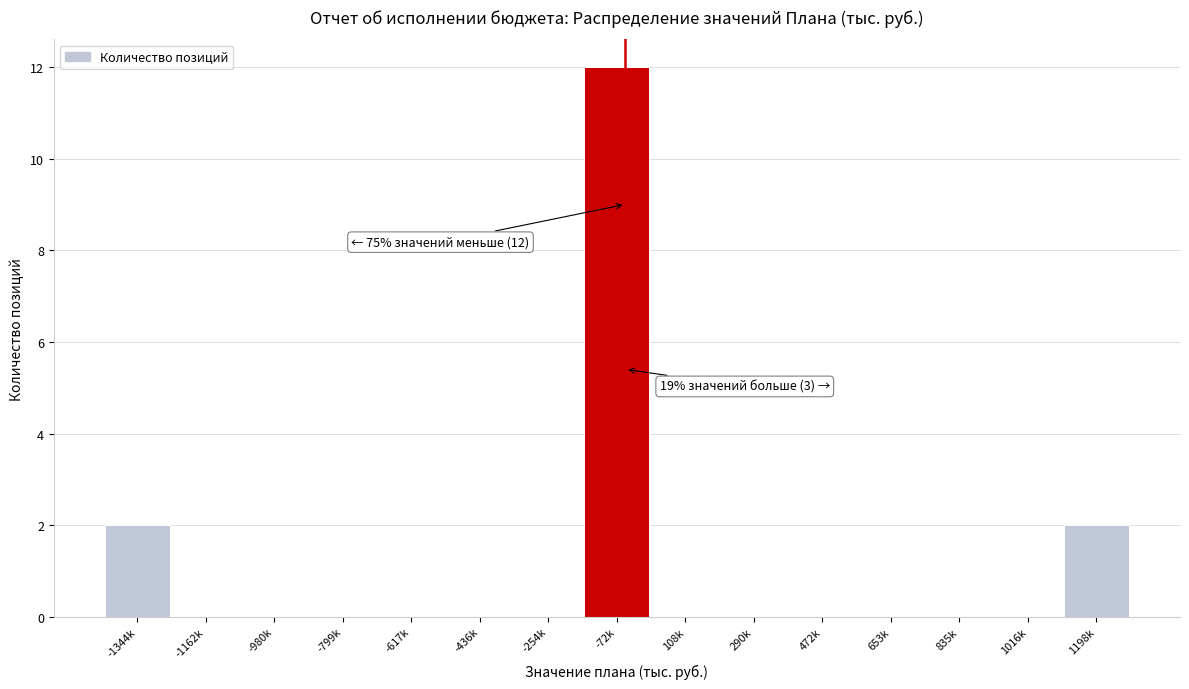

Reading left to right, transcribe all the data shown in this chart.

-1344k=2	-1162k=0	-980k=0	-799k=0	-617k=0	-436k=0	-254k=0	-72k=12	108k=0	290k=0	472k=0	653k=0	835k=0	1016k=0	1198k=2